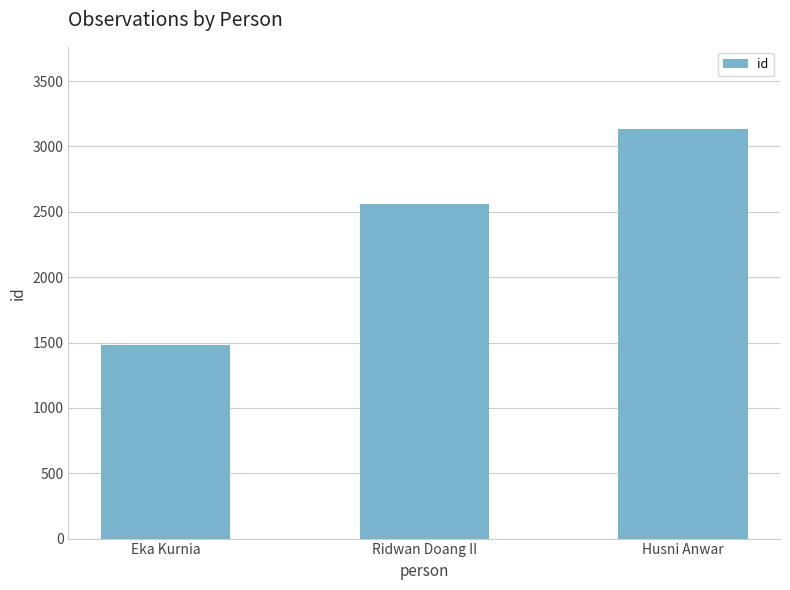

What is the value of the 2nd bar from the left?

2559